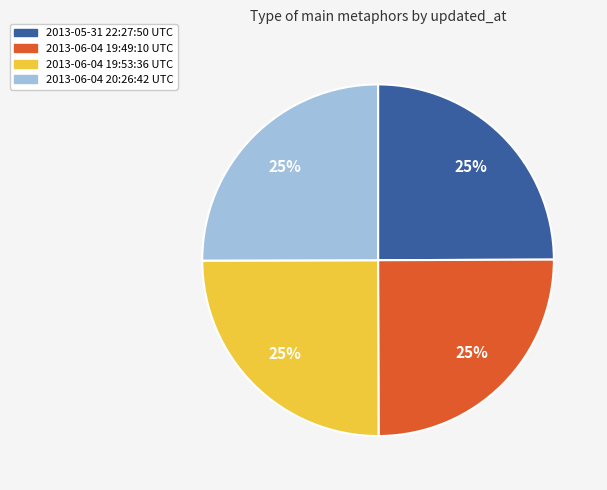

Is 2013-06-04 19:53:36 UTC the majority of the pie?

No